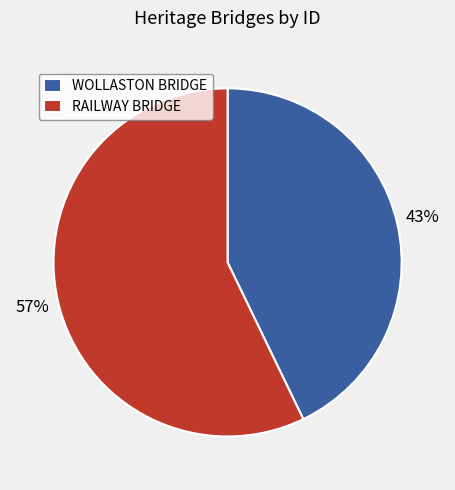

What is the largest slice in the pie chart?

RAILWAY BRIDGE